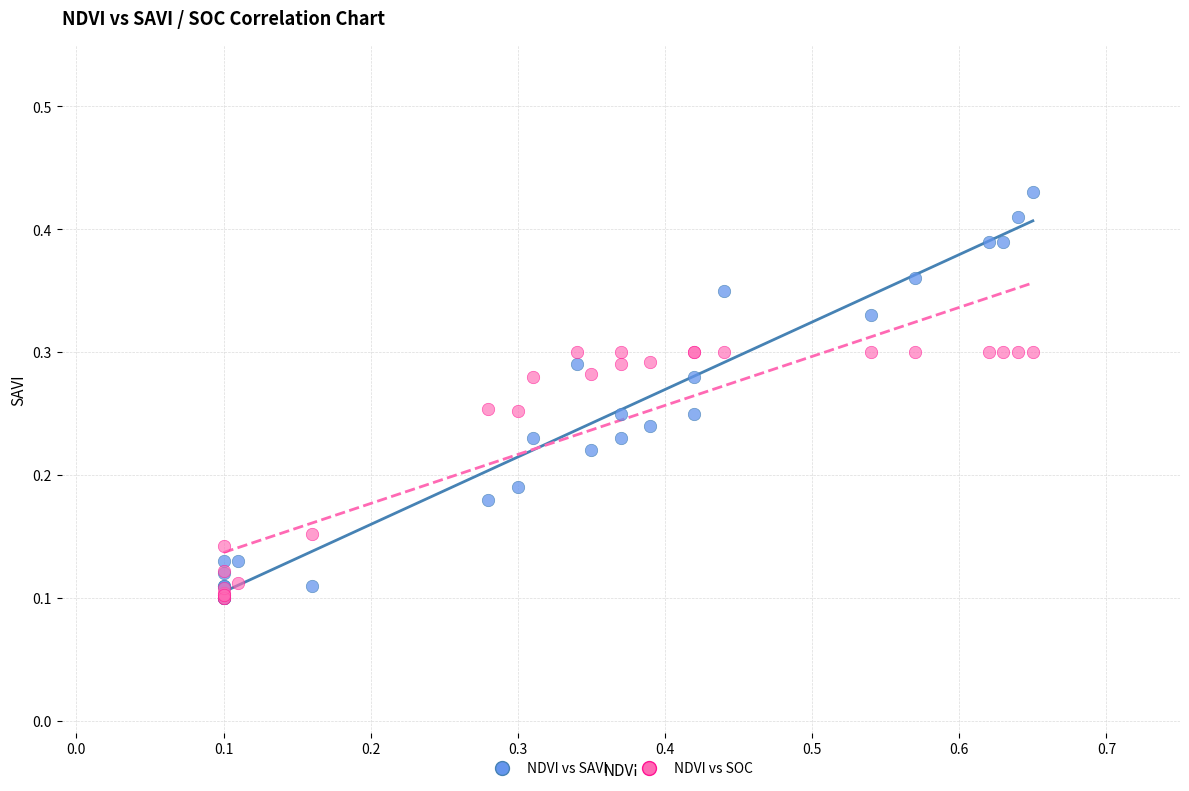

What are all the series names shown in the legend?

NDVI vs SAVI, NDVI vs SOC